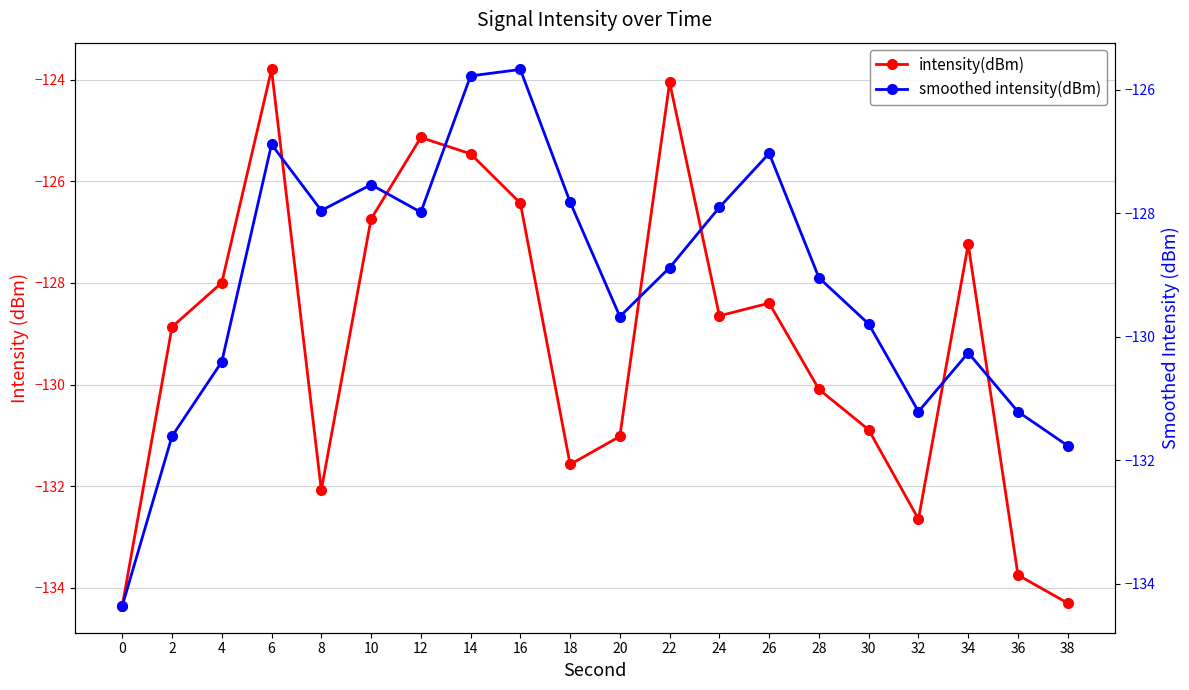

What is the difference between the maximum and second lowest values in the smoothed intensity(dBm) series?

6.1